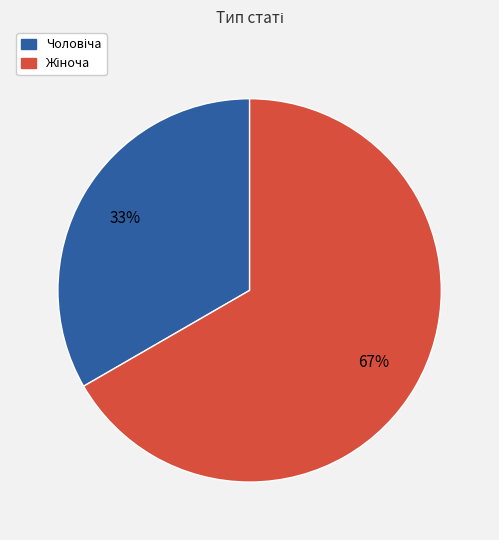

To the nearest percent, what is the average slice percentage?

50%